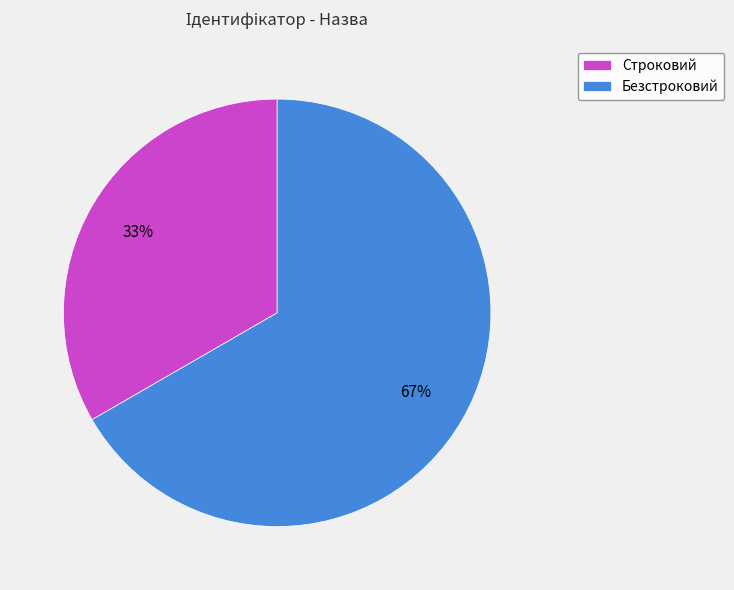

Between Строковий and Безстроковий, which is larger?

Безстроковий